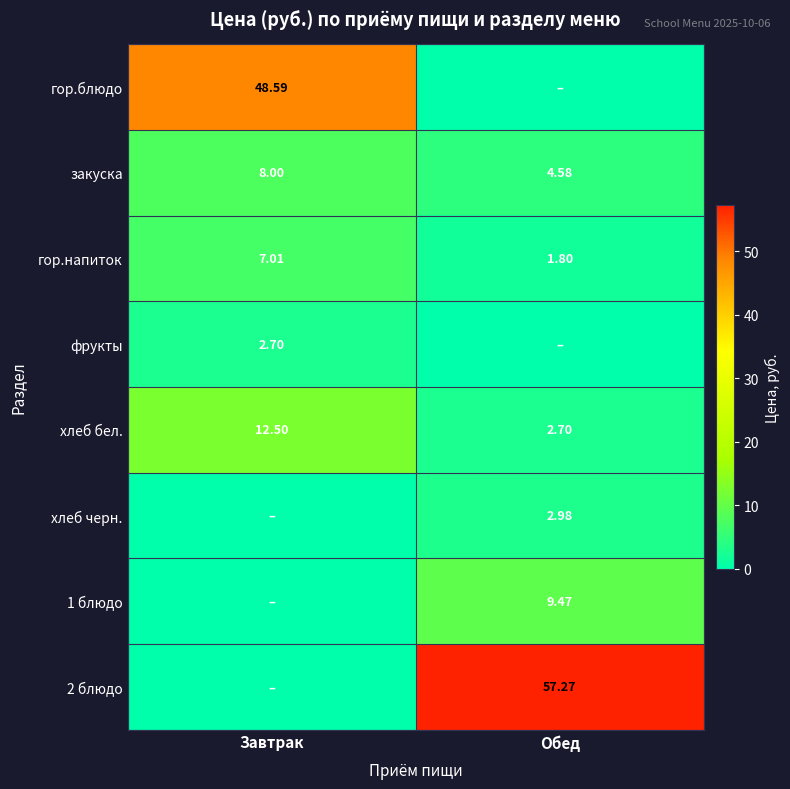

List the labels in order of закуска value, smallest first.

Обед, Завтрак